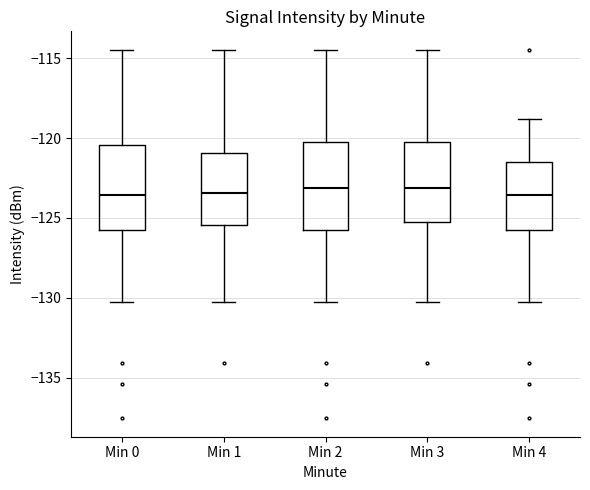

Reading left to right, transcribe this box plot: for each box, give where its median line is, the range the box spans, and where its two whiskers end, as read against the y-axis. The values are not printed on the chart, so give them approximately, as read against the axis.

Min 0: median -123.5, box -126.0 to -120.5, whiskers -130.5 to -114.5
Min 1: median -123.5, box -125.5 to -121.0, whiskers -130.5 to -114.5
Min 2: median -123.0, box -126.0 to -120.5, whiskers -130.5 to -114.5
Min 3: median -123.0, box -125.0 to -120.5, whiskers -130.5 to -114.5
Min 4: median -123.5, box -126.0 to -121.5, whiskers -130.5 to -119.0